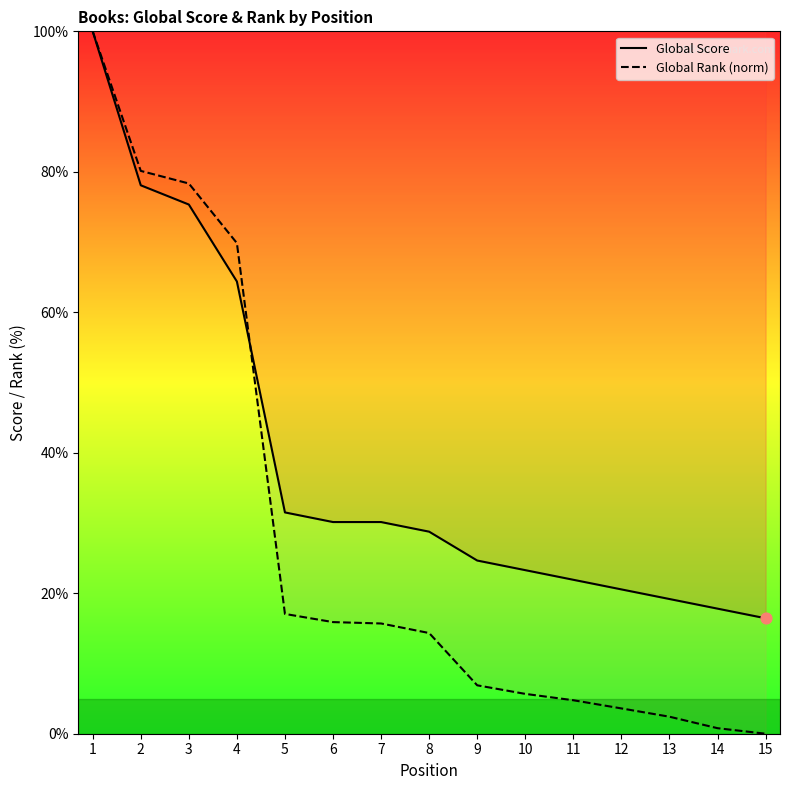

At which category is the sum across all series the highest?

1